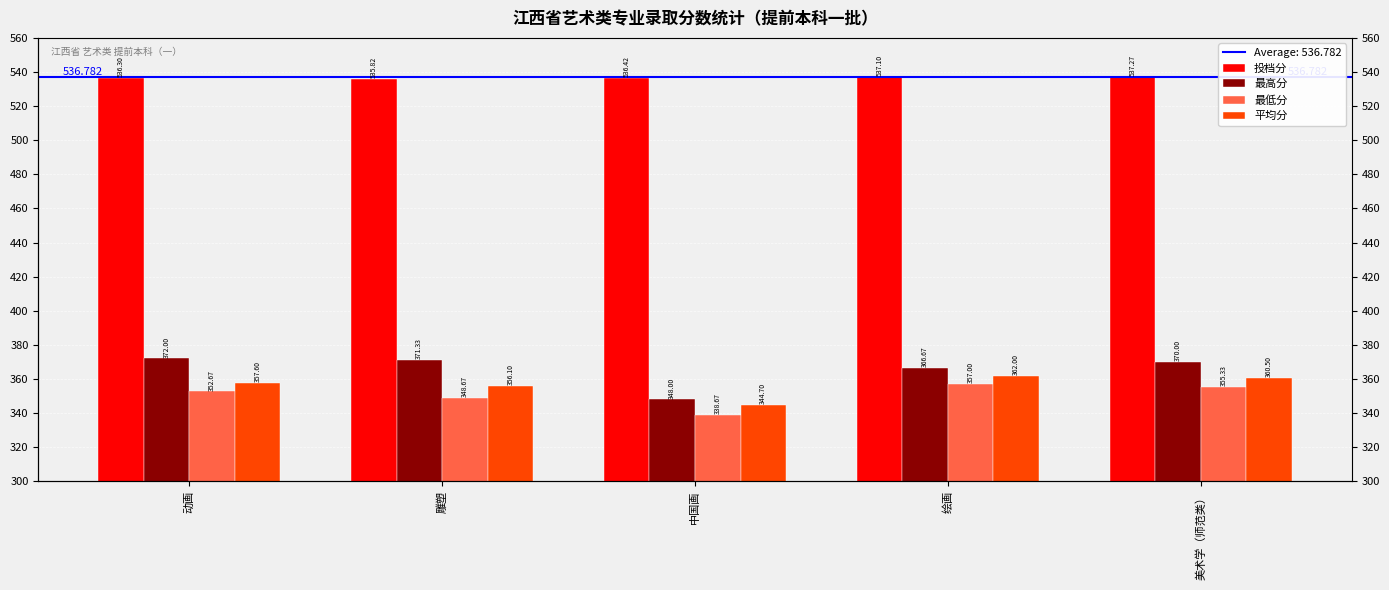

What are all the series names shown in the legend?

投档分, 最高分, 最低分, 平均分